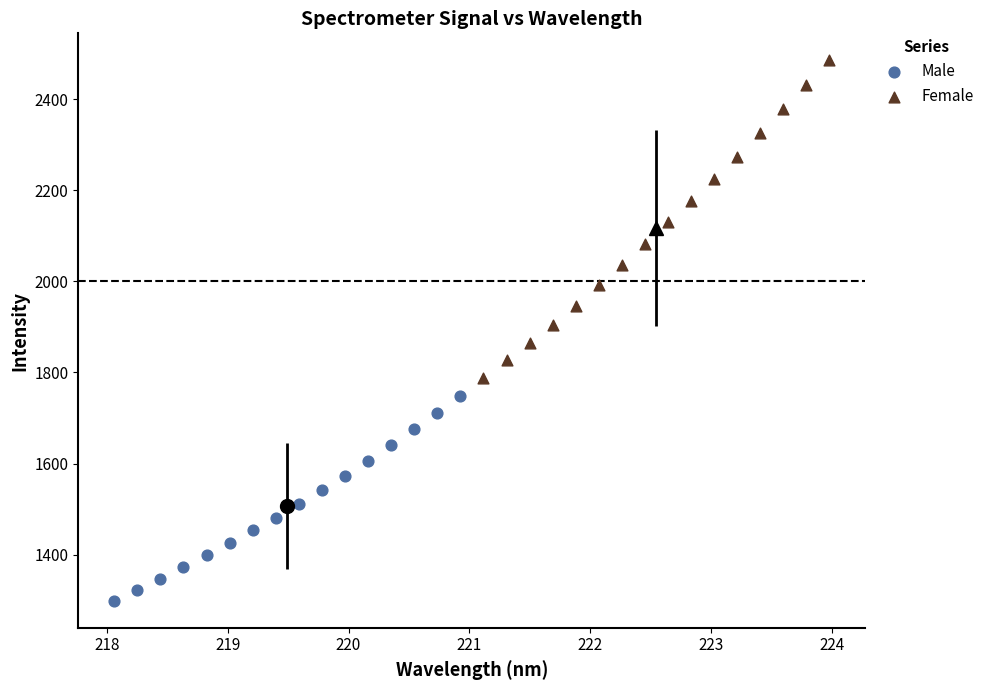

Which series reaches the minimum Y coordinate?

Male